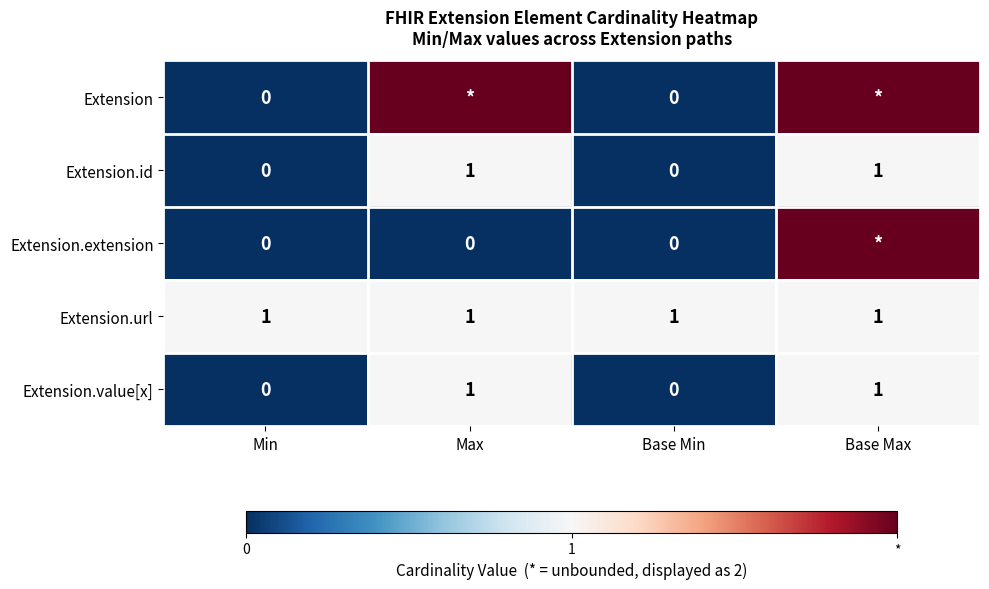

What is the sum of all Extension.value[x] values?

2